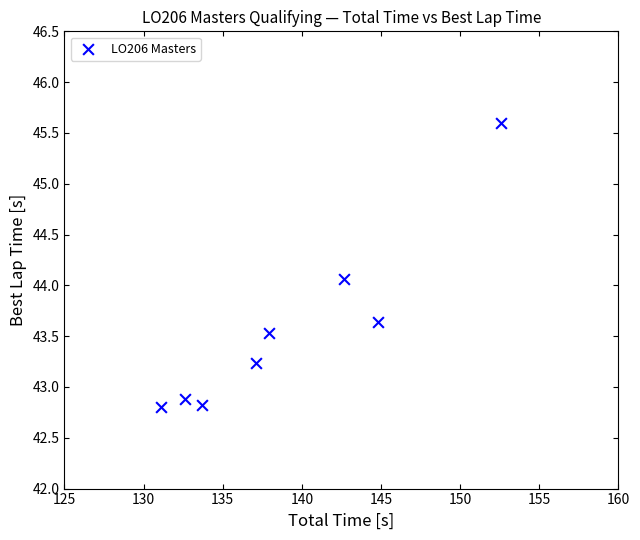

What is the average Y value?

43.6